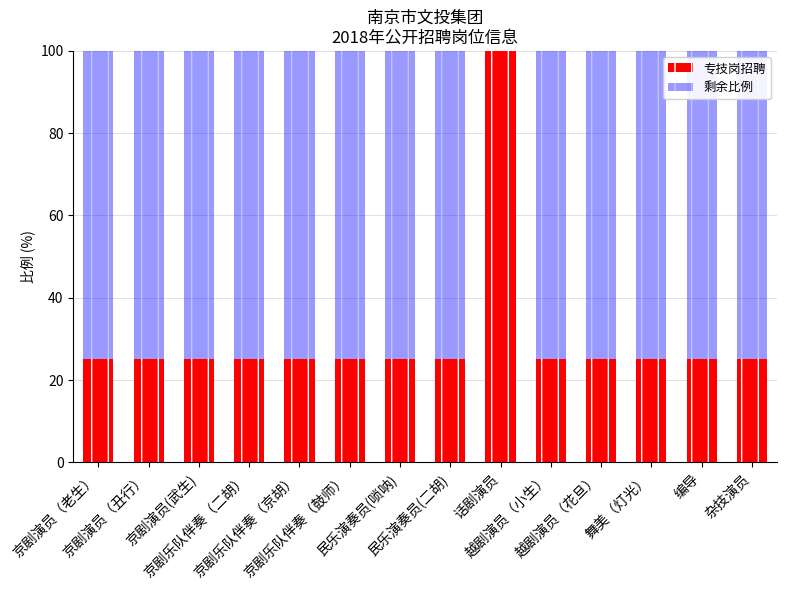

What is the sum of all 专技岗招聘 values?

425